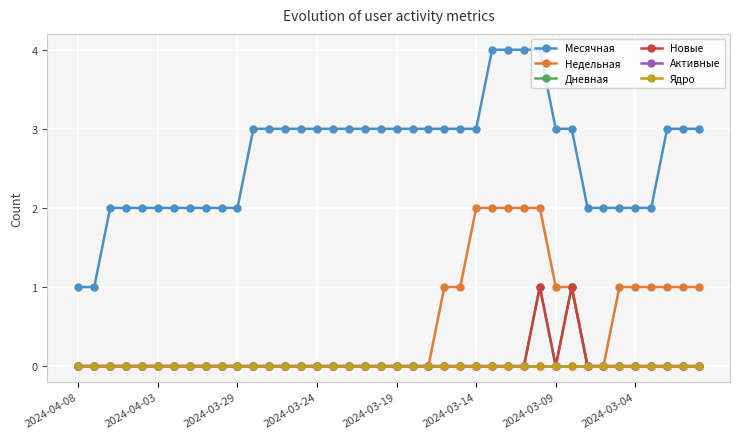

Where is the first local maximum for Дневная?

29